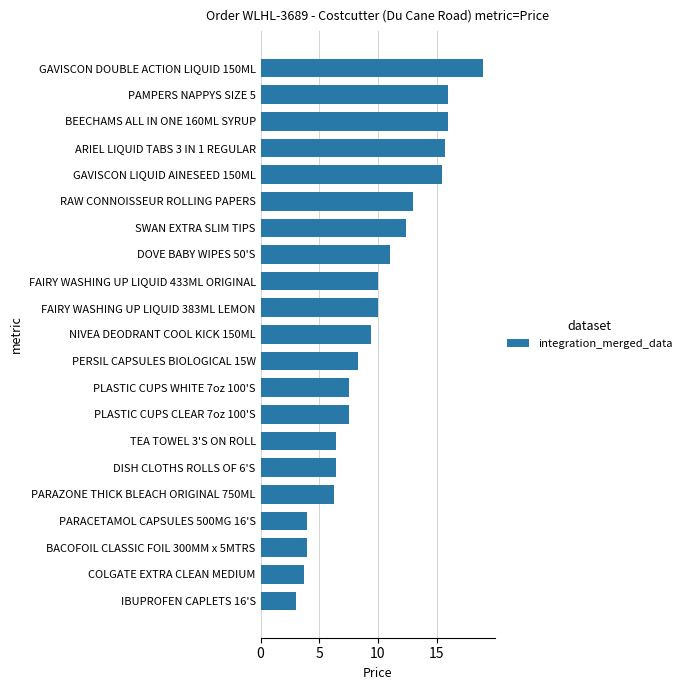

Read the value at GAVISCON LIQUID AINESEED 150ML.

15.5